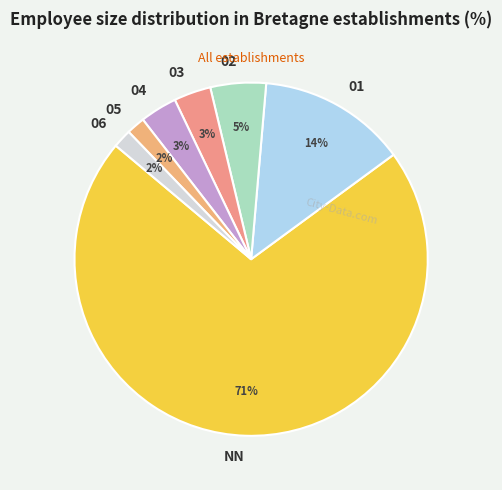

Is the sum of 05 and 03 greater than half?

No